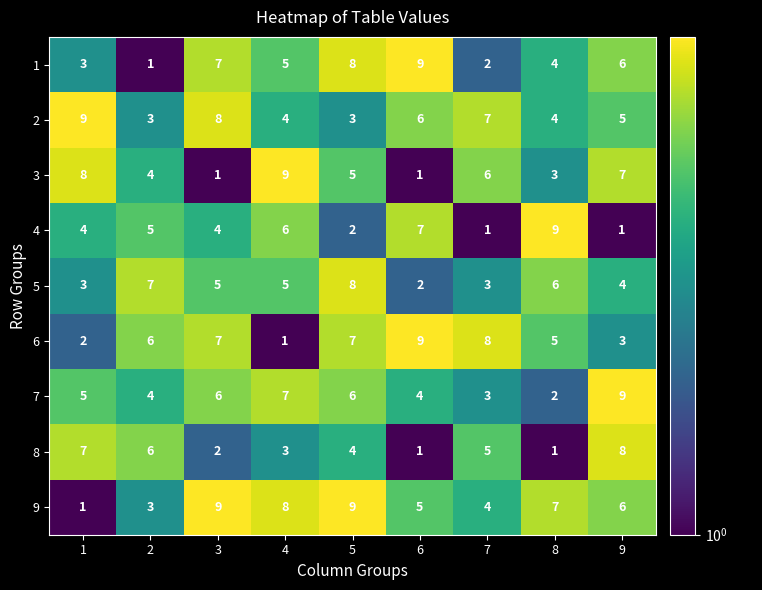

What is the difference between the maximum and second lowest values in the 4 series?

8